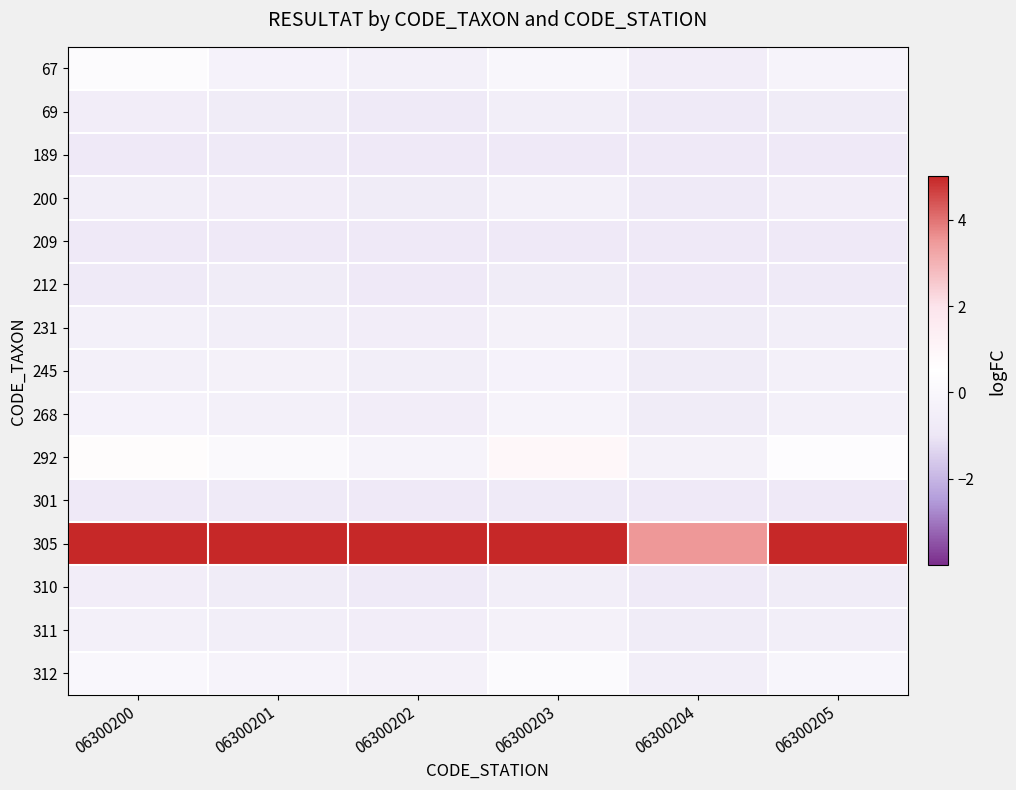

At which category is the sum across all series the highest?

06300203